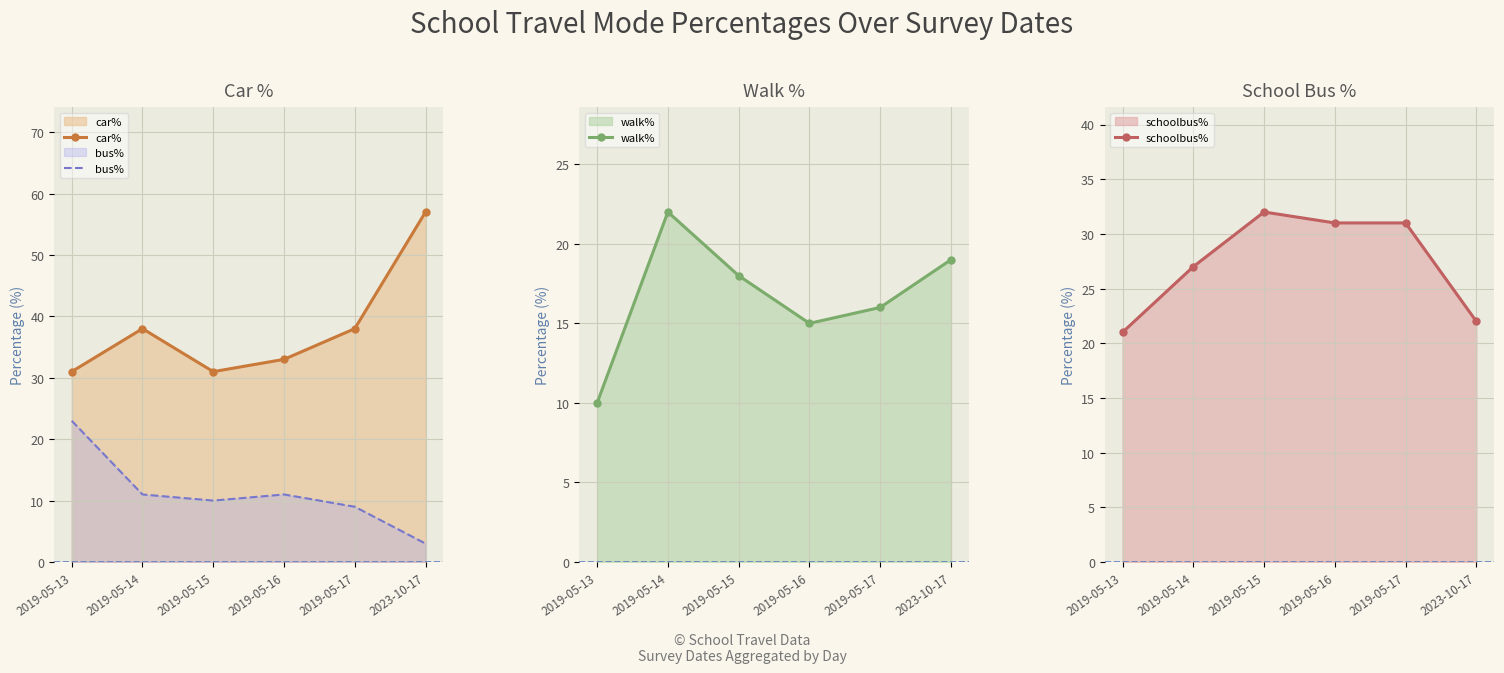

At how many categories does at least one series exceed 19?

6